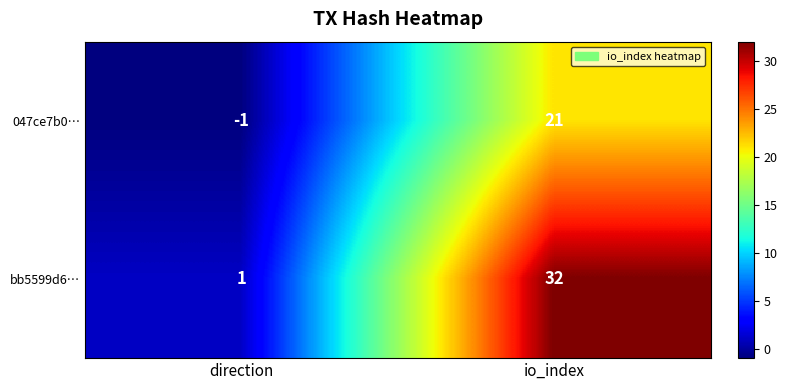

Which series has the widest spread of values?

bb5599d6…